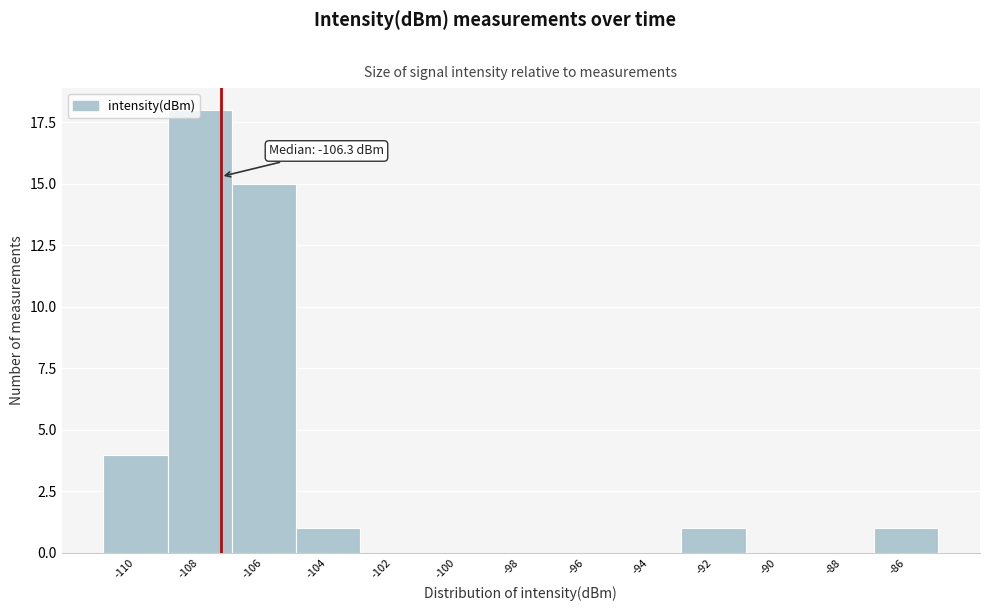

What is the change in value from -108 to -90?

-18